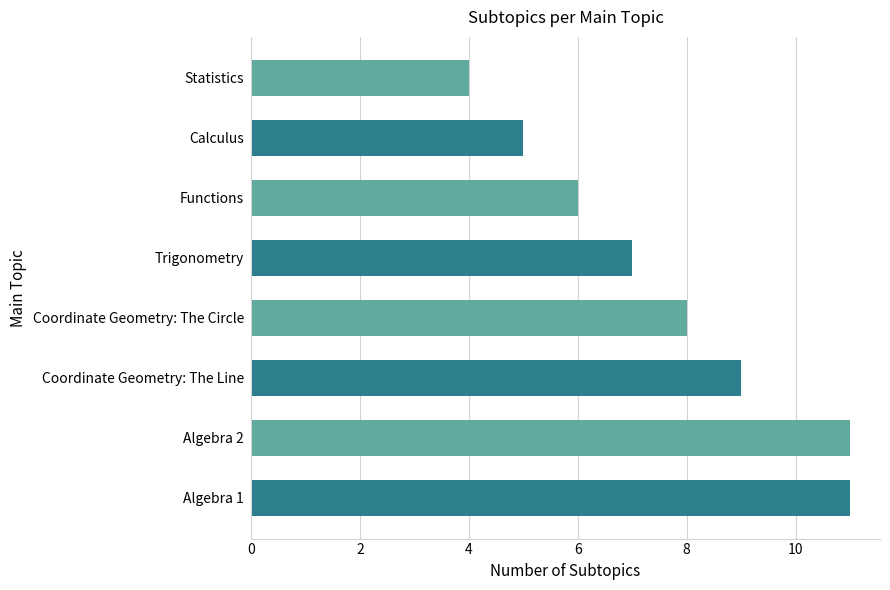

Between Statistics and Coordinate Geometry: The Line, which is larger?

Coordinate Geometry: The Line